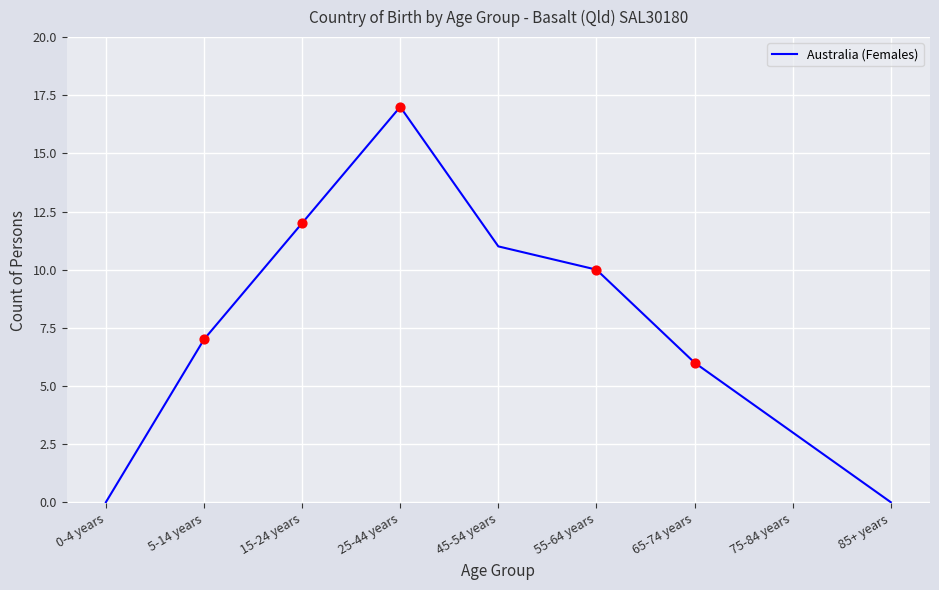

What is the change in value from 0-4 years to 75-84 years?

+3